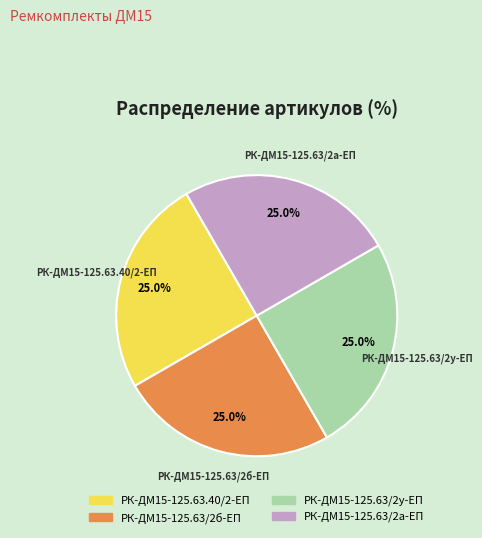

Does any single category account for the majority?

No